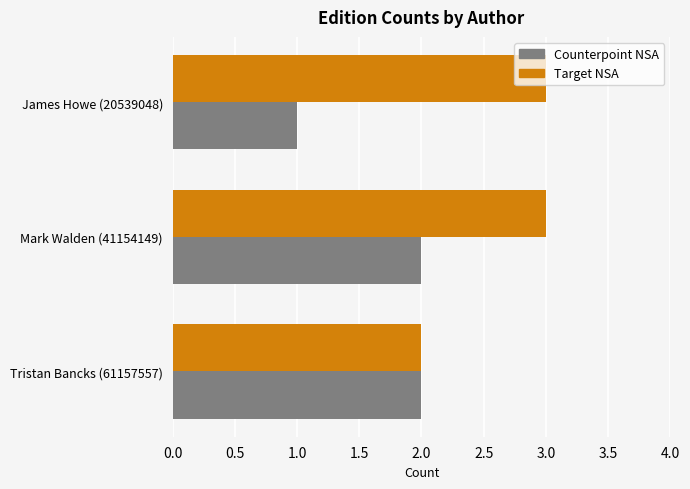

Is it true that Counterpoint NSA equals 2 at Tristan Bancks (61157557)?

True